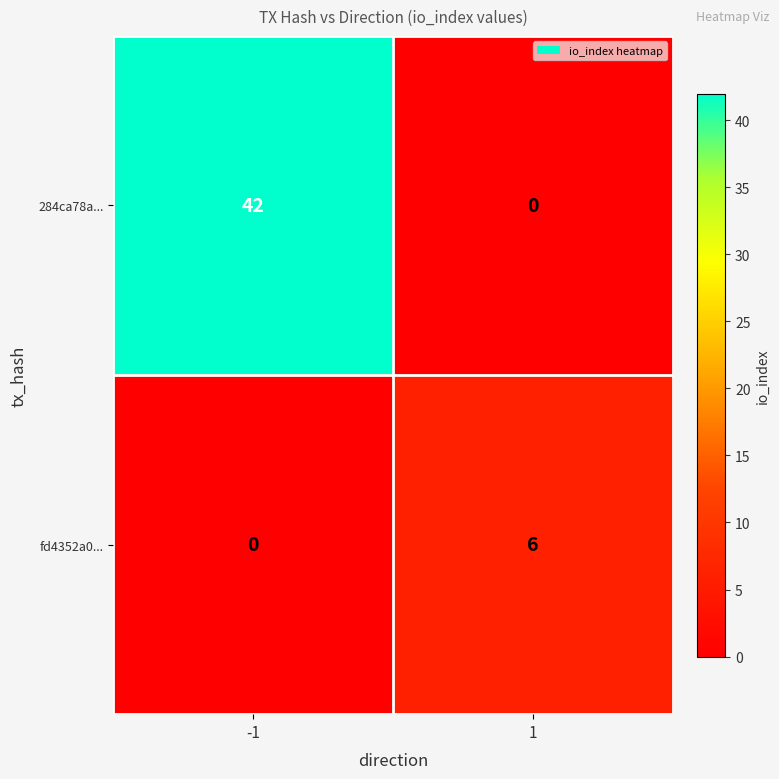

The fd4352a0... series shows 3 at 1. True or false?

False